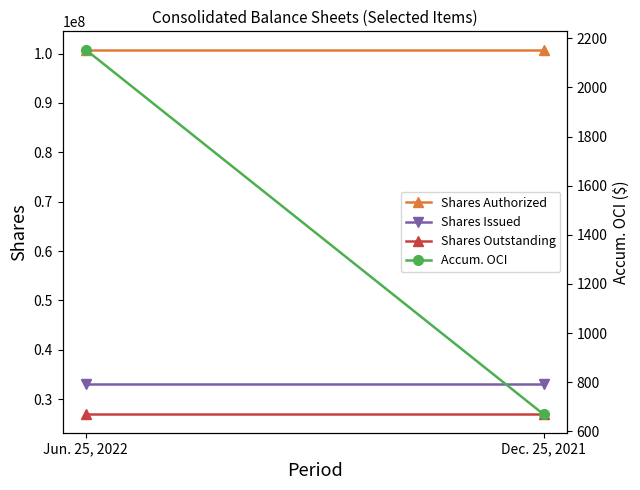

Reading left to right, list all the values displayed in this chart.

Shares Authorized: 100800000	100800000
Shares Issued: 33047807	33047807
Shares Outstanding: 26898443	26898443
Accum. OCI: 2154	669